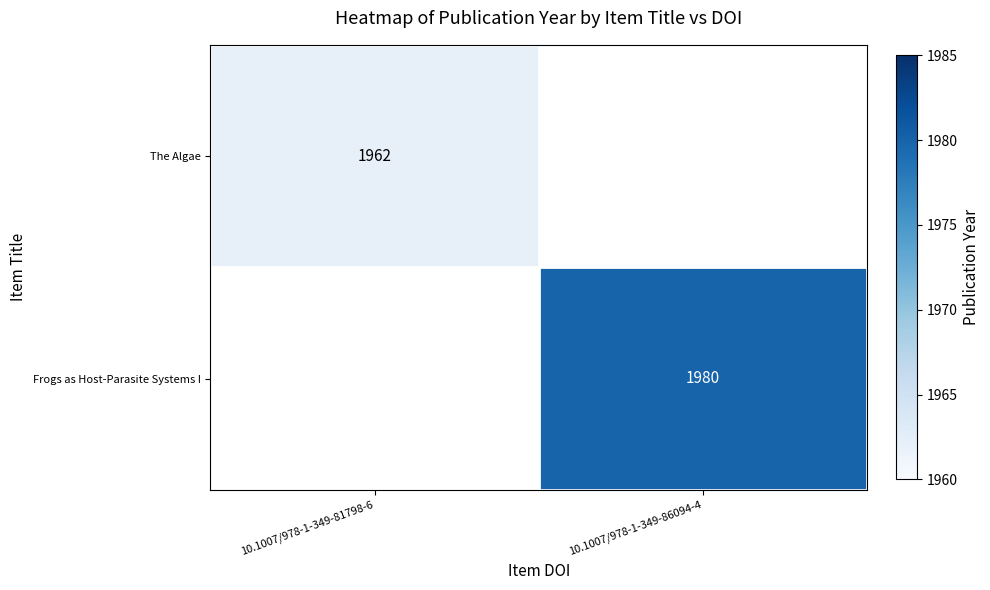

True or false: The Algae has a value of 3252 at 10.1007/978-1-349-81798-6.

False